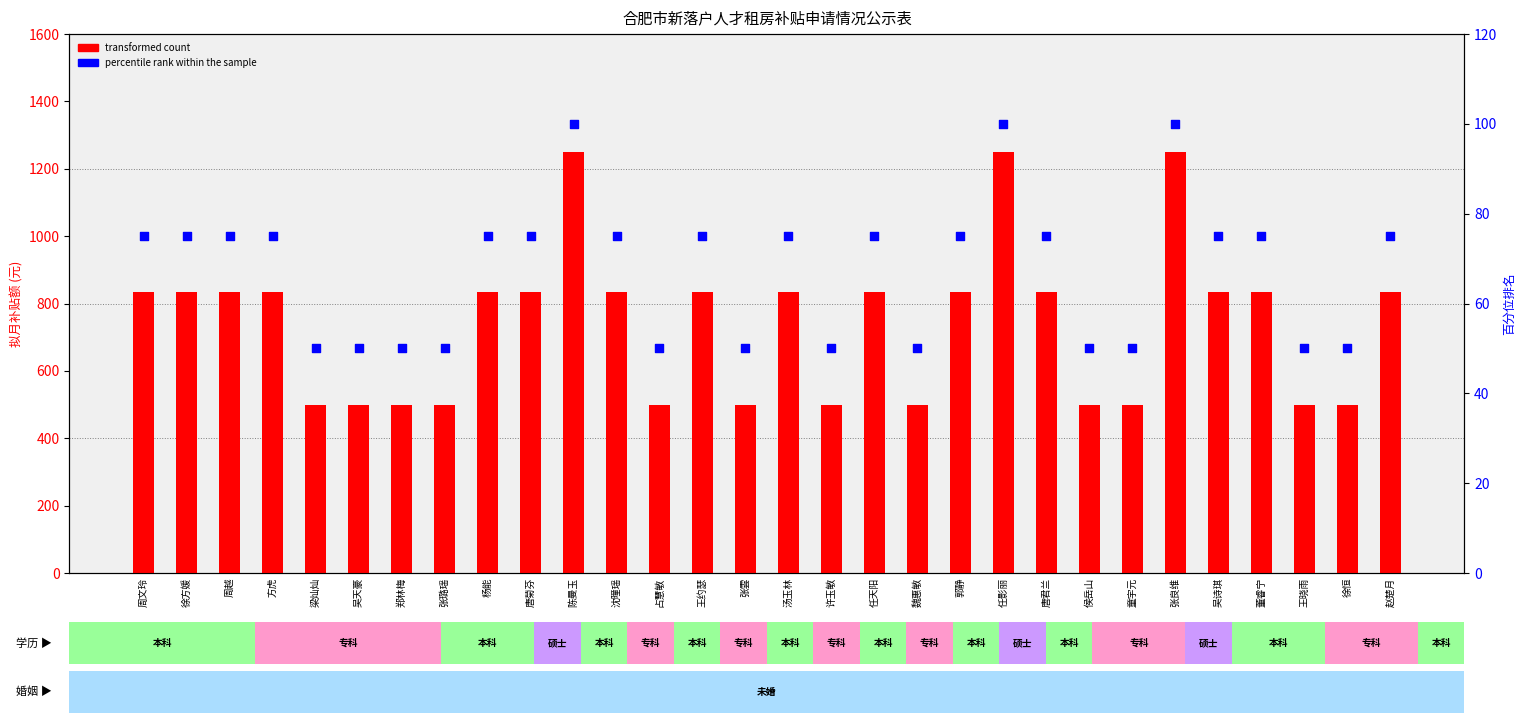

At how many categories does at least one series exceed 183?

30